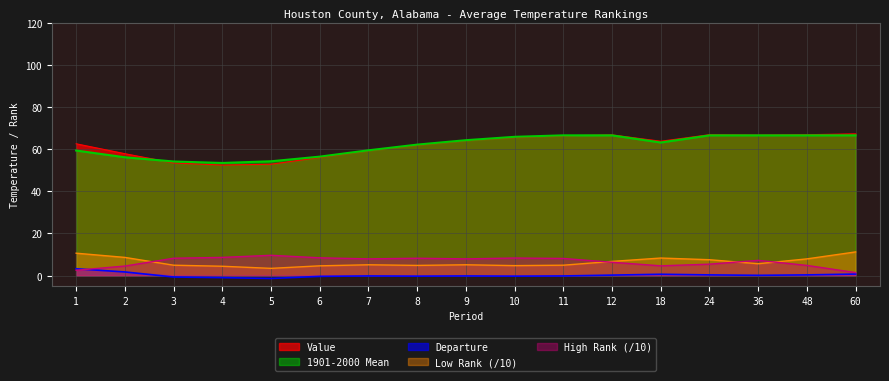

Where is the first local maximum for Value?

12